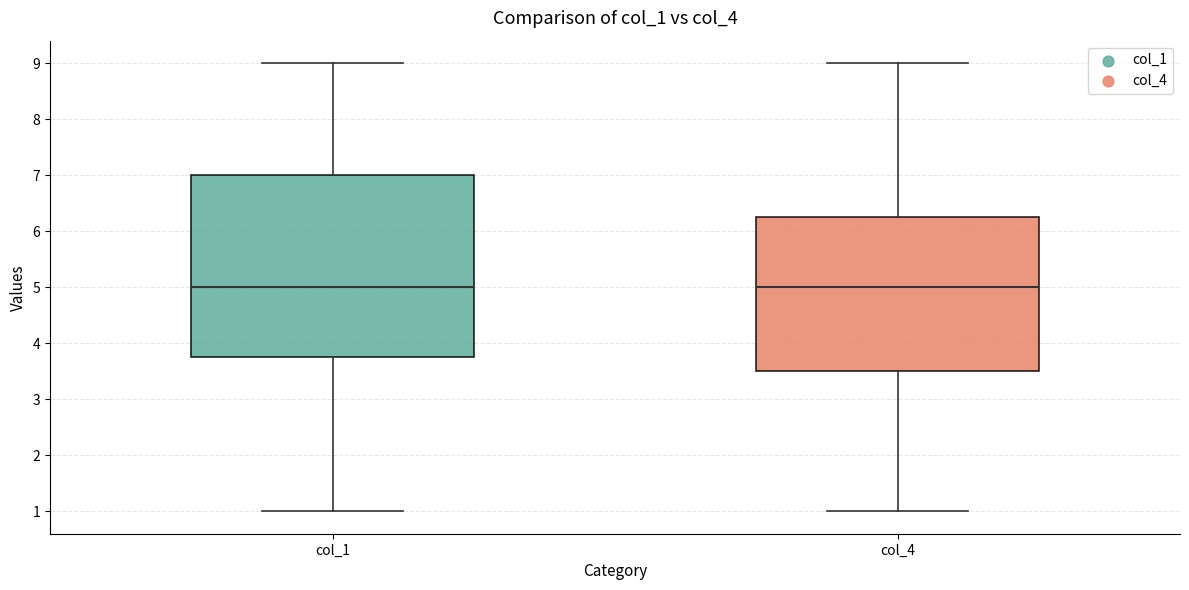

Where does the upper whisker of the box for col_1 end on the y-axis? The values are not printed on the chart, so give them approximately, as read against the axis.

9.0